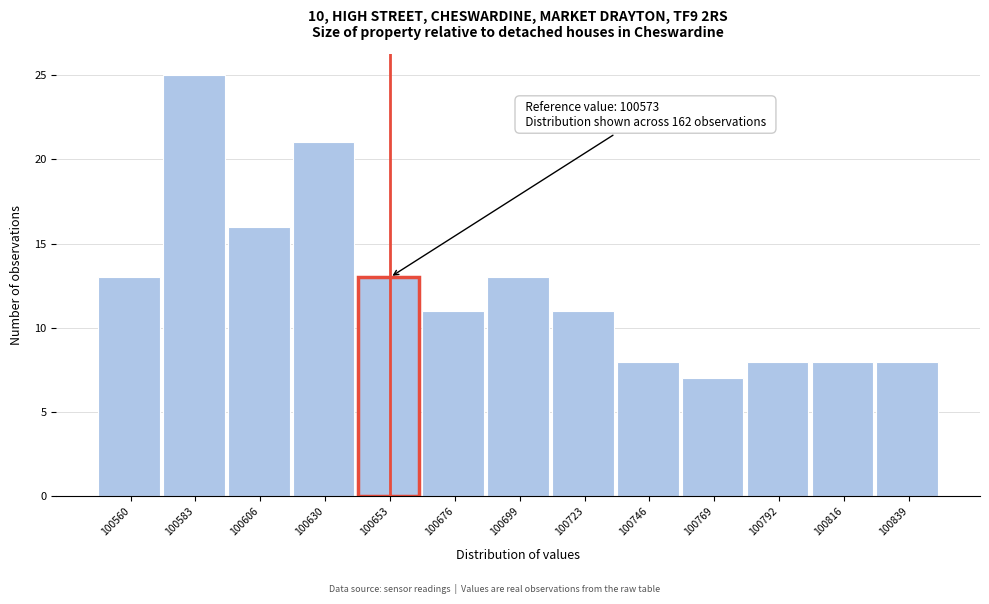

Reading left to right, what are all the values shown in this chart?

100560=13	100583=25	100606=16	100630=21	100653=13	100676=11	100699=13	100723=11	100746=8	100769=7	100792=8	100816=8	100839=8